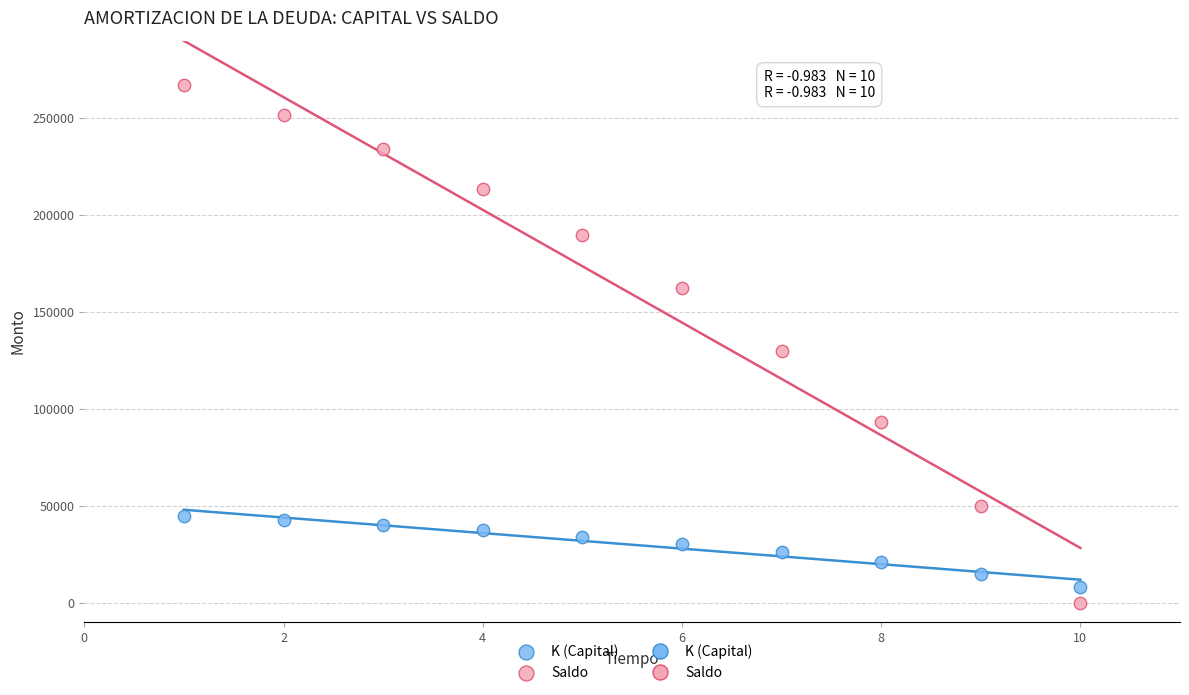

Across all data points, what is the range of Y values (max minus min)?

266867.7